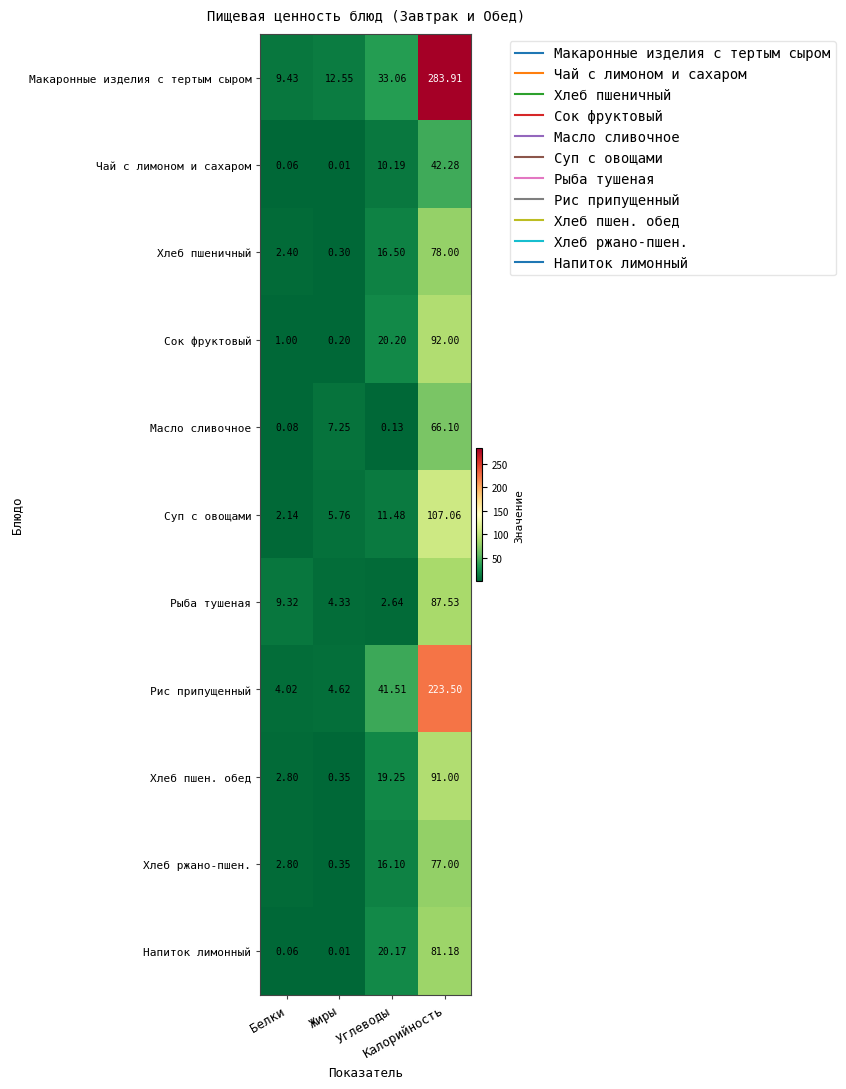

What is the spread (max minus min) of values at Жиры?

12.5